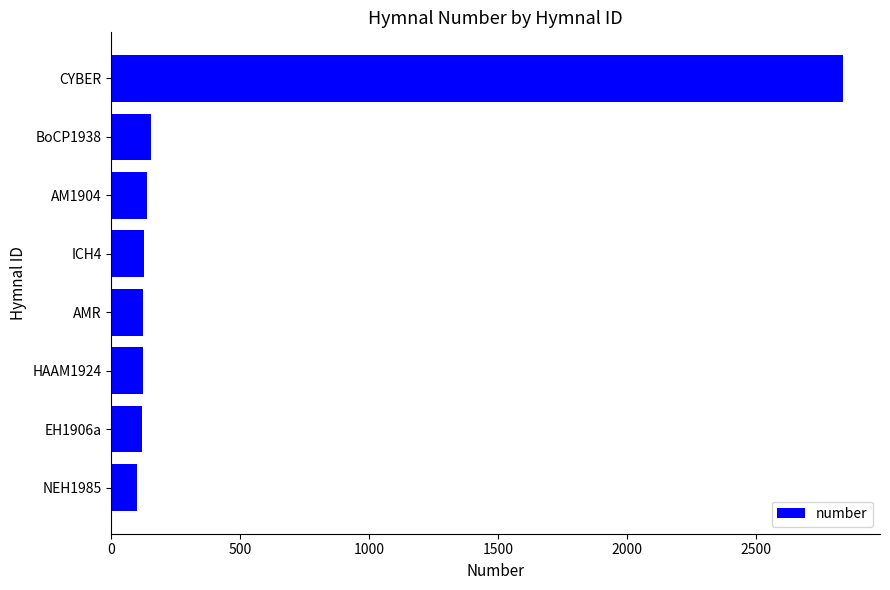

What is the sum of all values?

3717